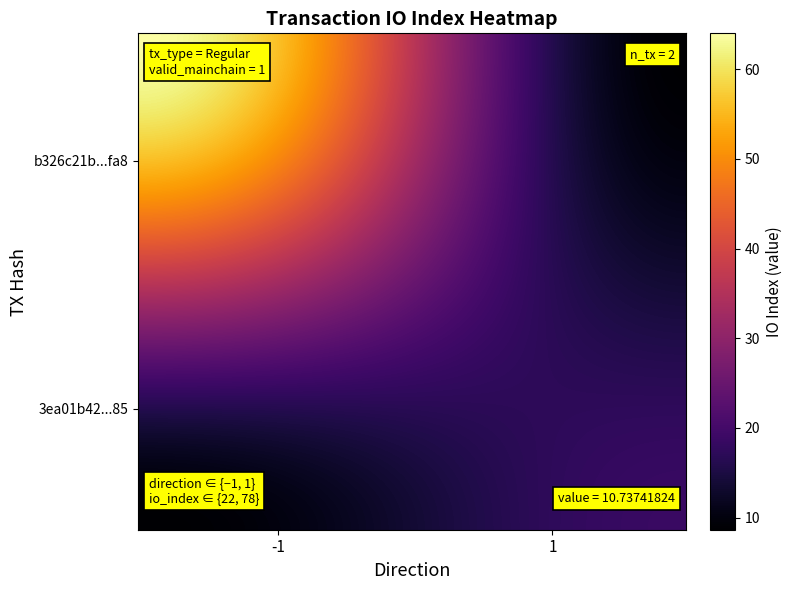

Which series has the largest total across all categories?

b326c21b7a8ab58023c23bf438de9dbfb942fa8